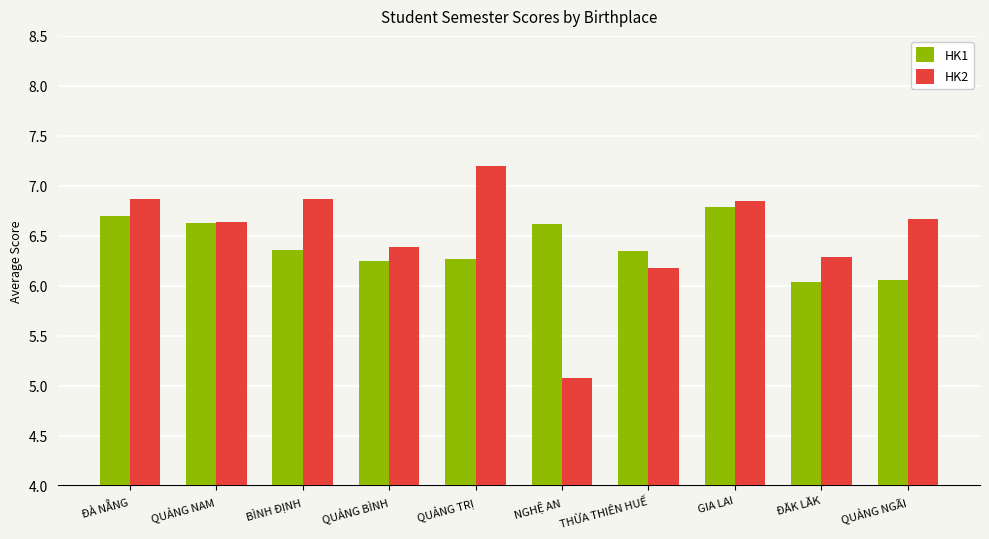

What are all the series names shown in the legend?

HK1, HK2